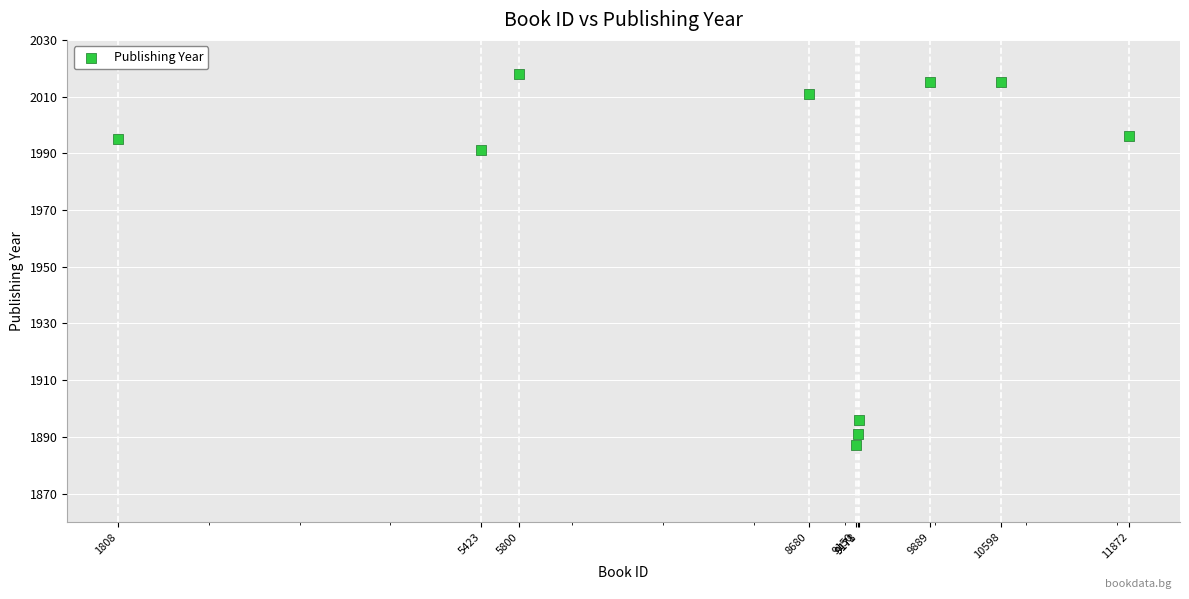

What is the average Y value?

1972